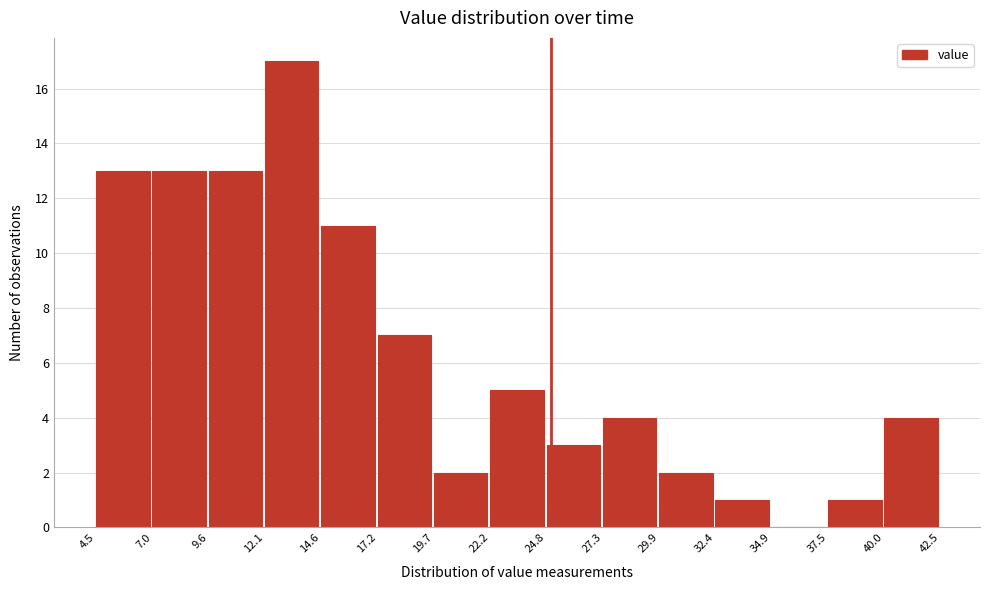

Reading left to right, transcribe this chart: for each bar, give the range it covers on the x-axis and its height. The values are not printed on the chart, so give them approximately, as read against the axis.

4.5 to 7.0: 13
7.0 to 9.6: 13
9.6 to 12.1: 13
12.1 to 14.6: 17
14.6 to 17.2: 11
17.2 to 19.7: 7
19.7 to 22.2: 2
22.2 to 24.8: 5
24.8 to 27.3: 3
27.3 to 29.9: 4
29.9 to 32.4: 2
32.4 to 34.9: 1
34.9 to 37.5: 0
37.5 to 40.0: 1
40.0 to 42.5: 4